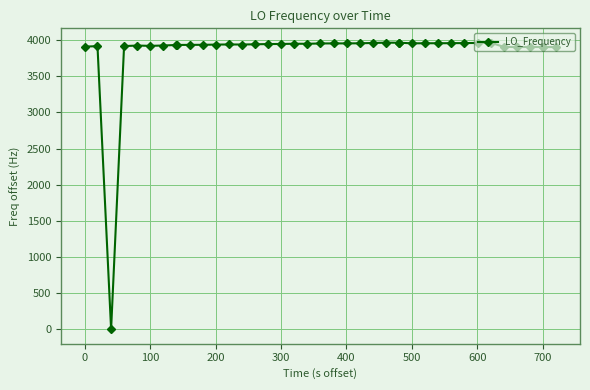

What is the maximum value shown in the chart?

3963.8